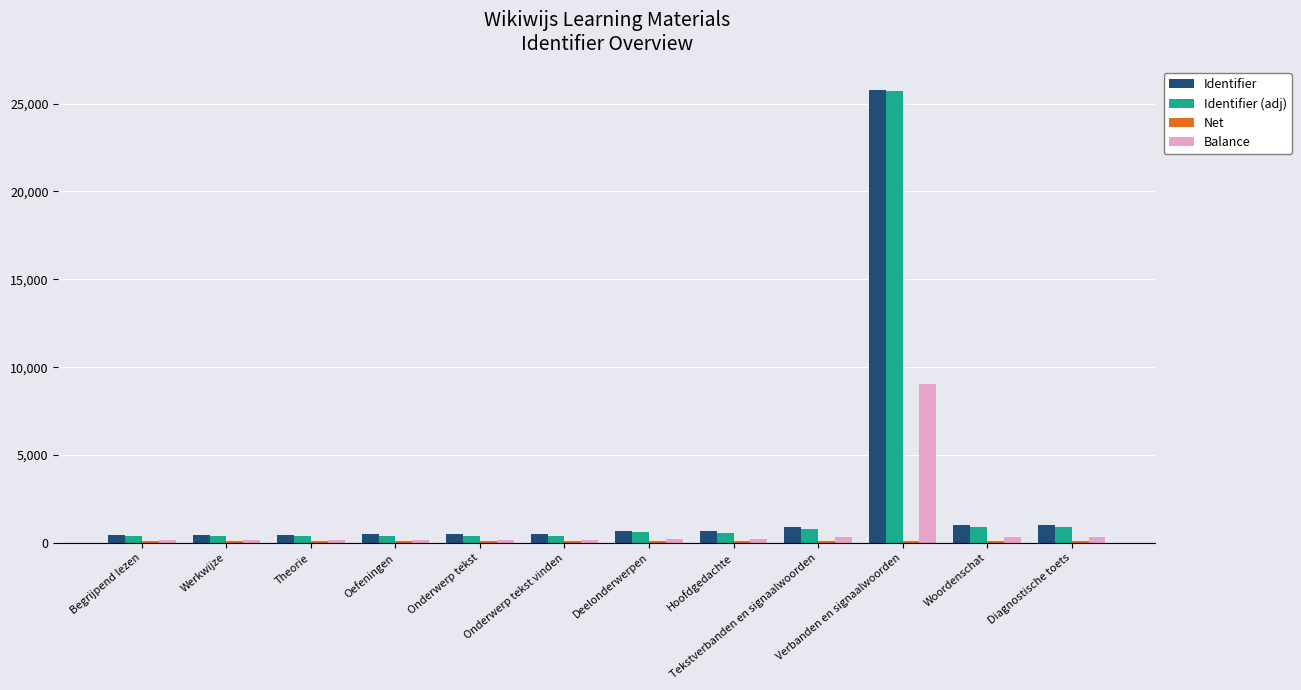

What is the label of the 6th bar from the right?

Deelonderwerpen